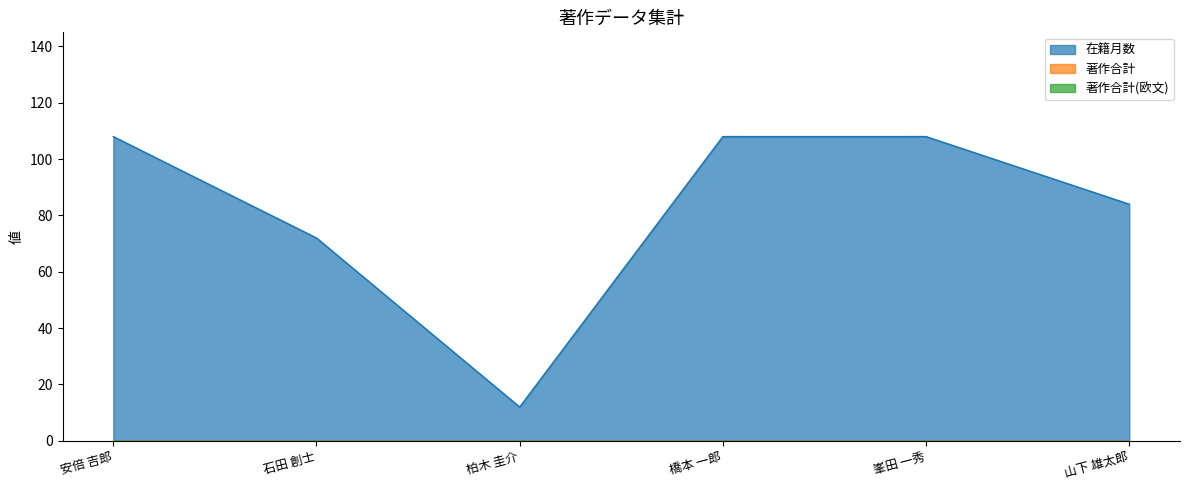

The 在籍月数 series shows 72 at 石田 創士. True or false?

True